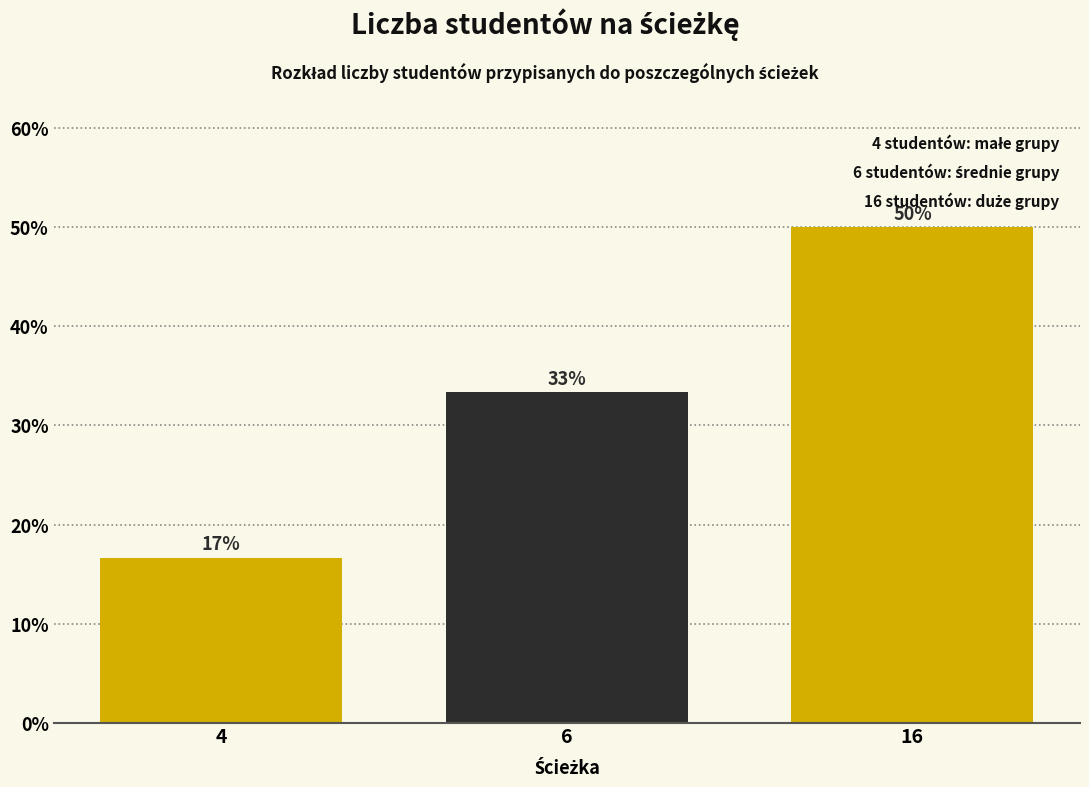

How many bars are there in total?

3